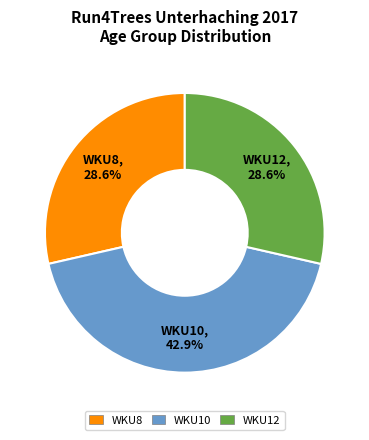

What is the largest slice in the pie chart?

WKU10